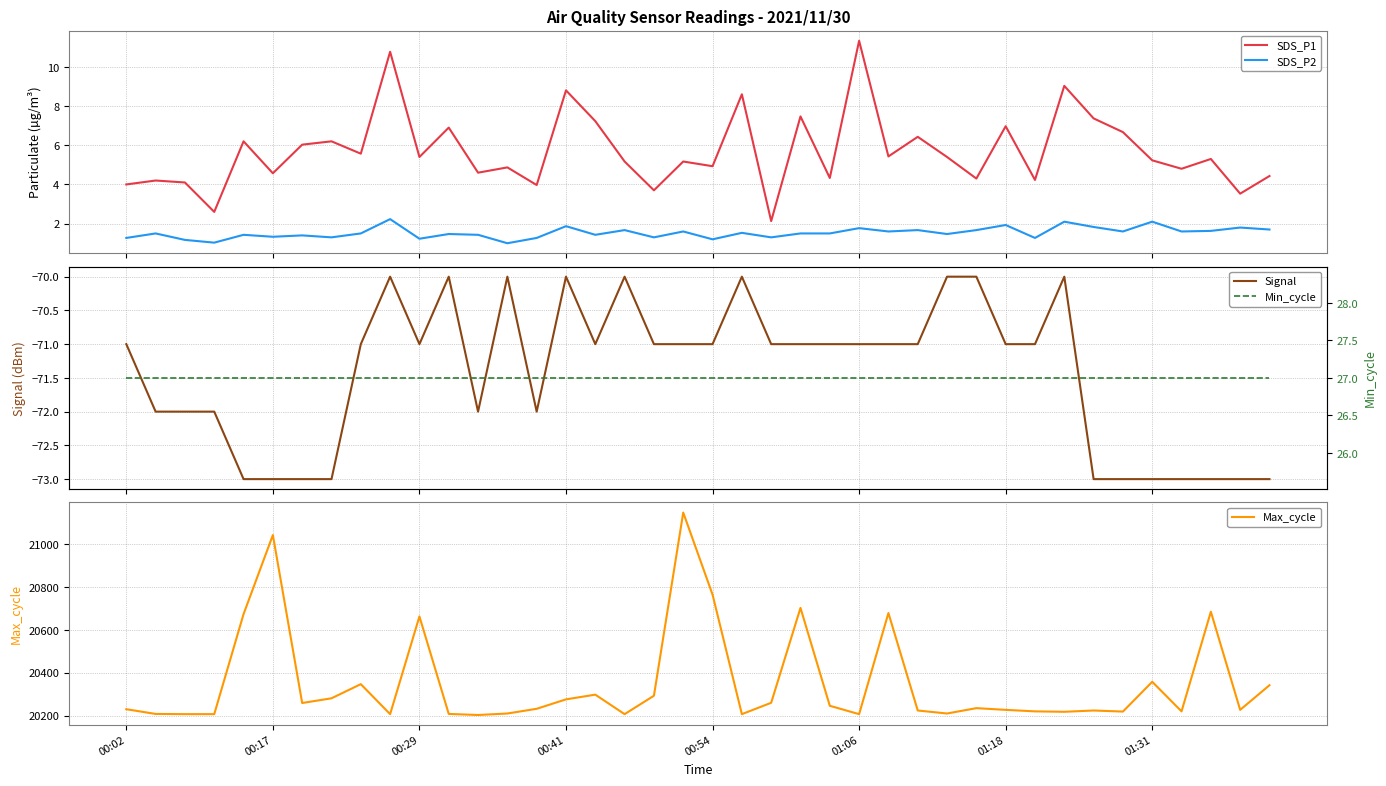

Which series has the largest total across all categories?

Max_cycle